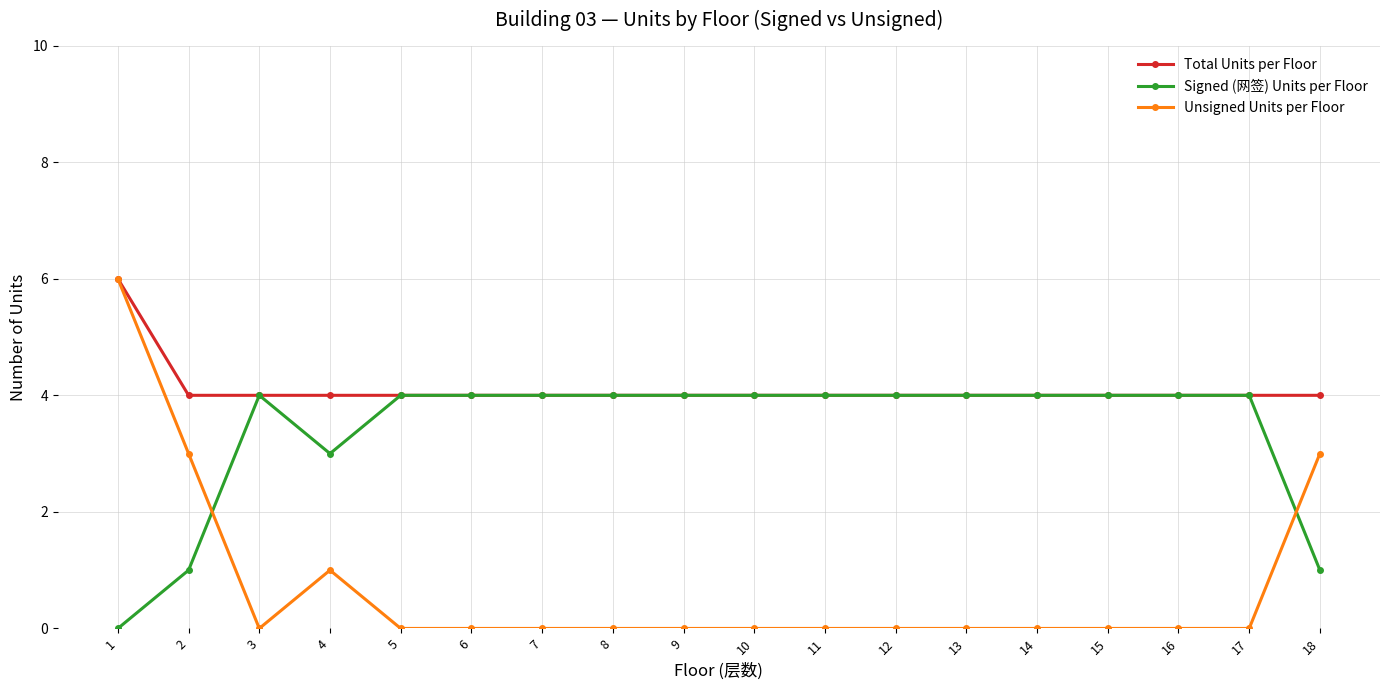

What is the maximum value for Signed (网签) Units per Floor?

4